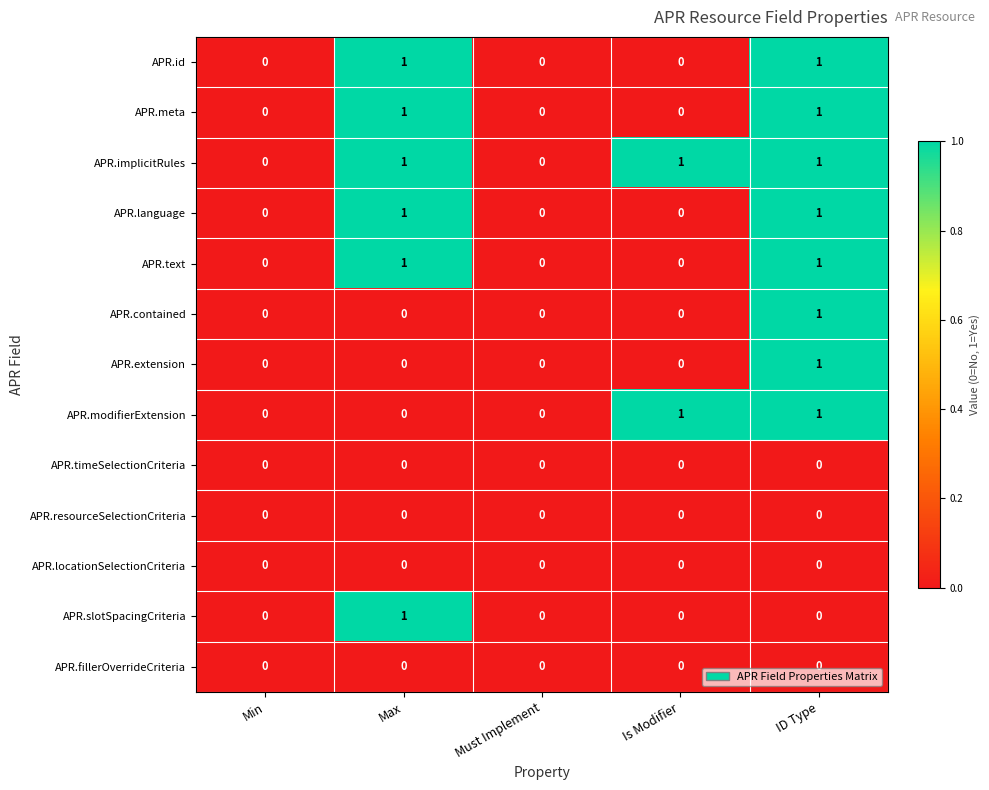

Count the APR.slotSpacingCriteria values in the range 0 to 1.

5